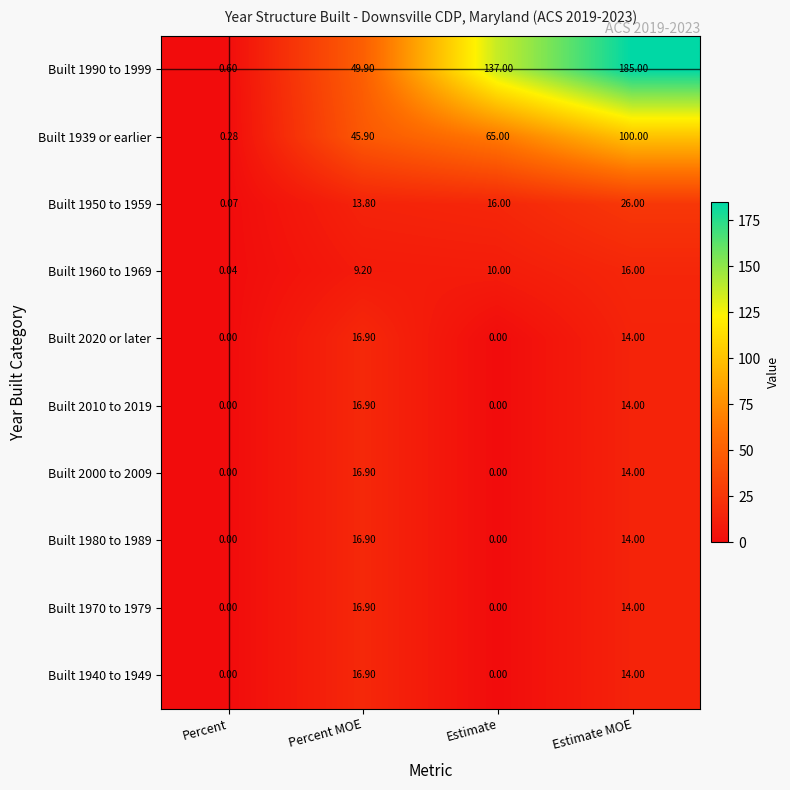

Which label corresponds to the largest value in the chart?

Estimate MOE